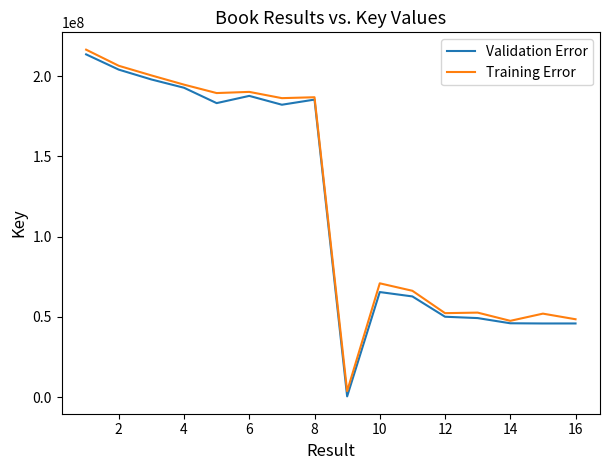

What is the maximum value for Validation Error?

213613320.5